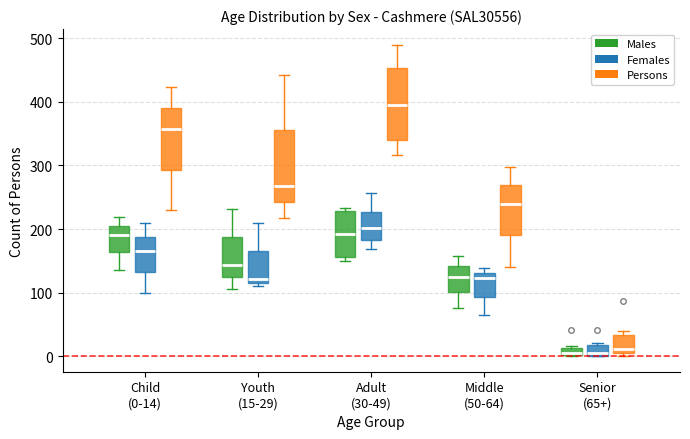

Where does the median line of the box for Child (0-14) (Males) sit on the y-axis? The values are not printed on the chart, so give them approximately, as read against the axis.

190